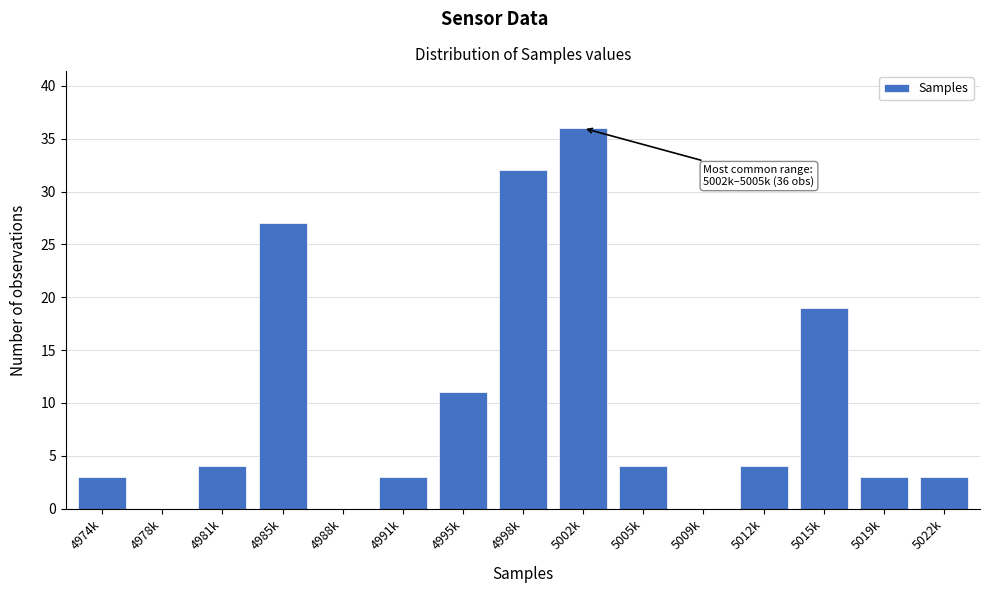

Reading right to left, extract all data points from this chart.

5022k=3	5019k=3	5015k=19	5012k=4	5009k=0	5005k=4	5002k=36	4998k=32	4995k=11	4991k=3	4988k=0	4985k=27	4981k=4	4978k=0	4974k=3